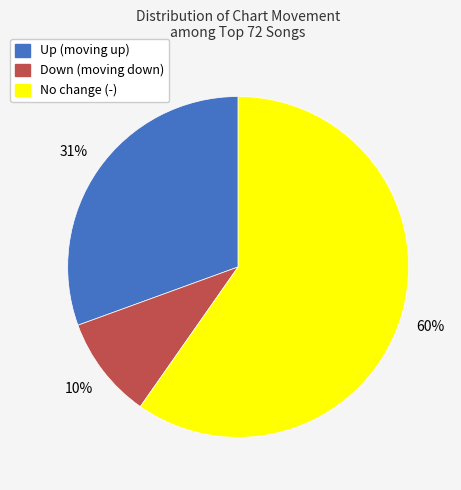

Is there a majority slice in this chart?

Yes